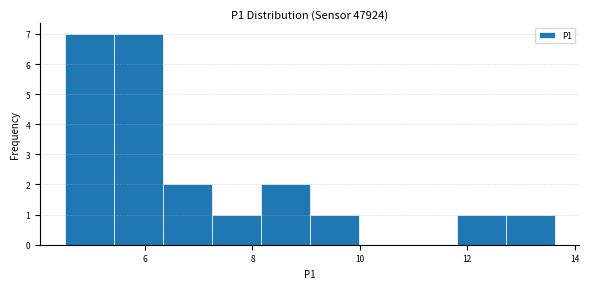

How tall is the bar that spans 7.2 to 8.2 on the x-axis? Neither the bar edges nor the heights are printed on the chart, so give them approximately, as read against the axes.

1